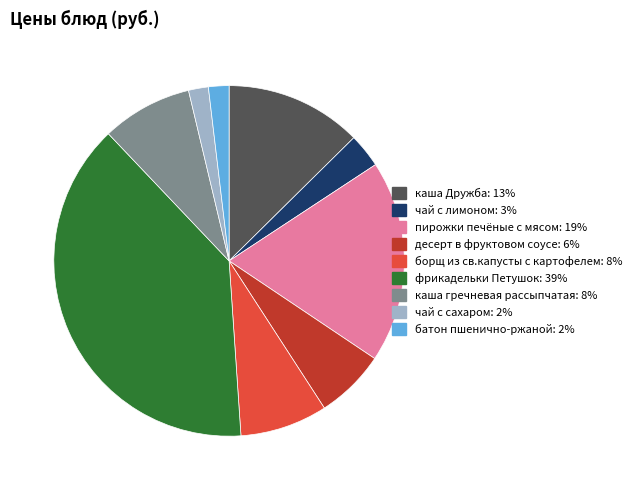

Is the sum of пирожки печёные с мясом and чай с сахаром greater than half?

No